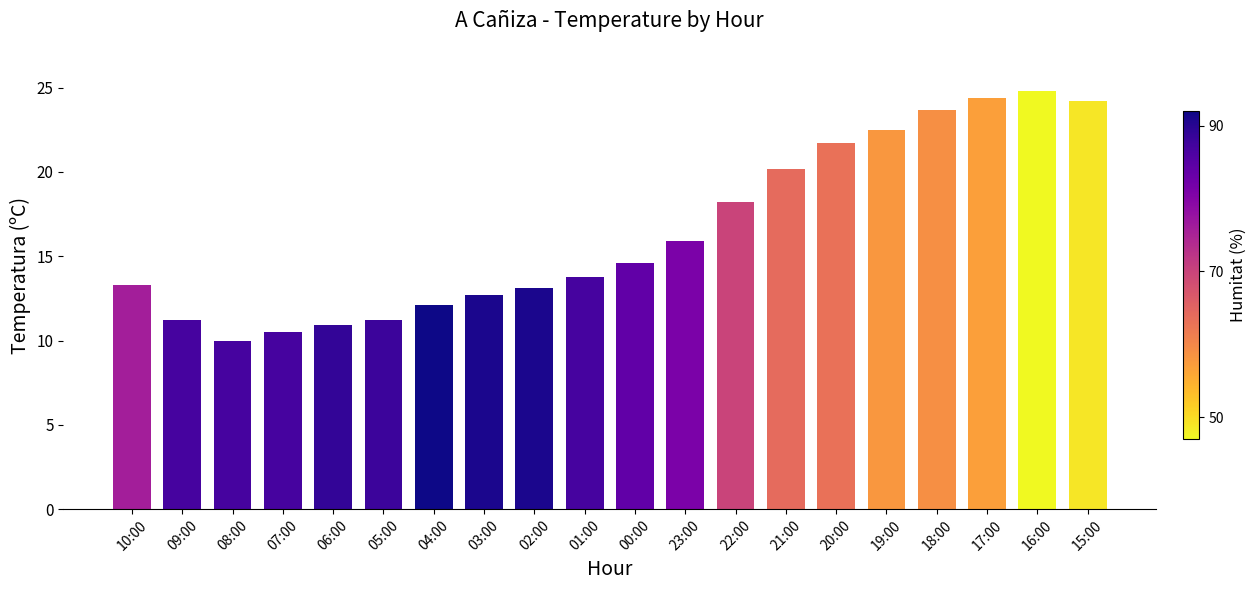

What is the difference between the maximum and second lowest values?

14.3